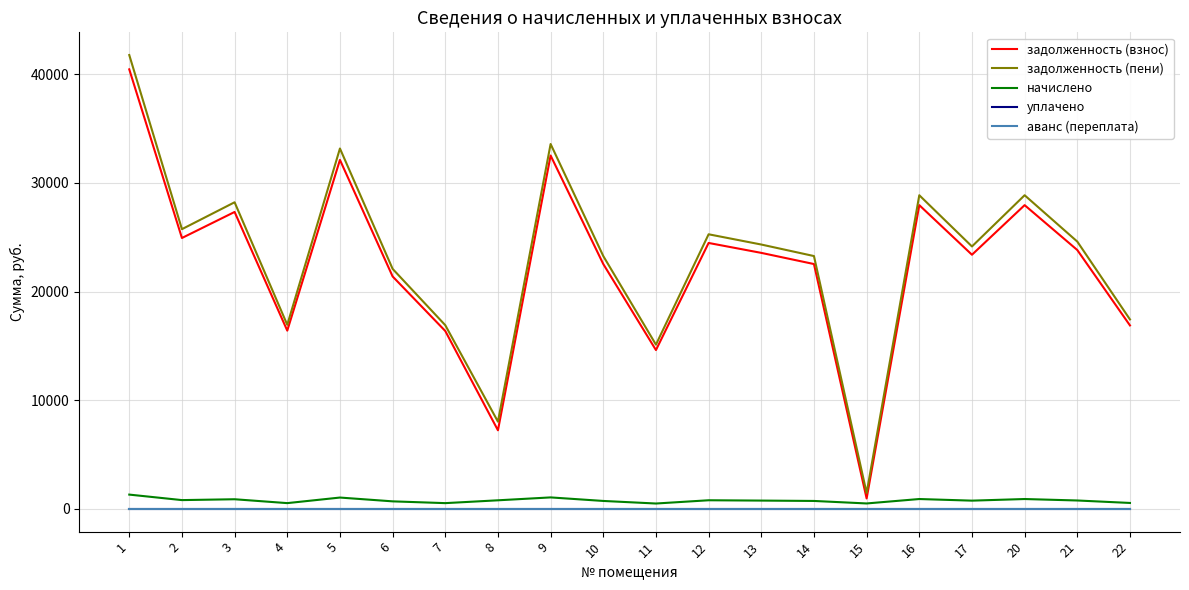

Is this an area chart (filled region under the line)?

No